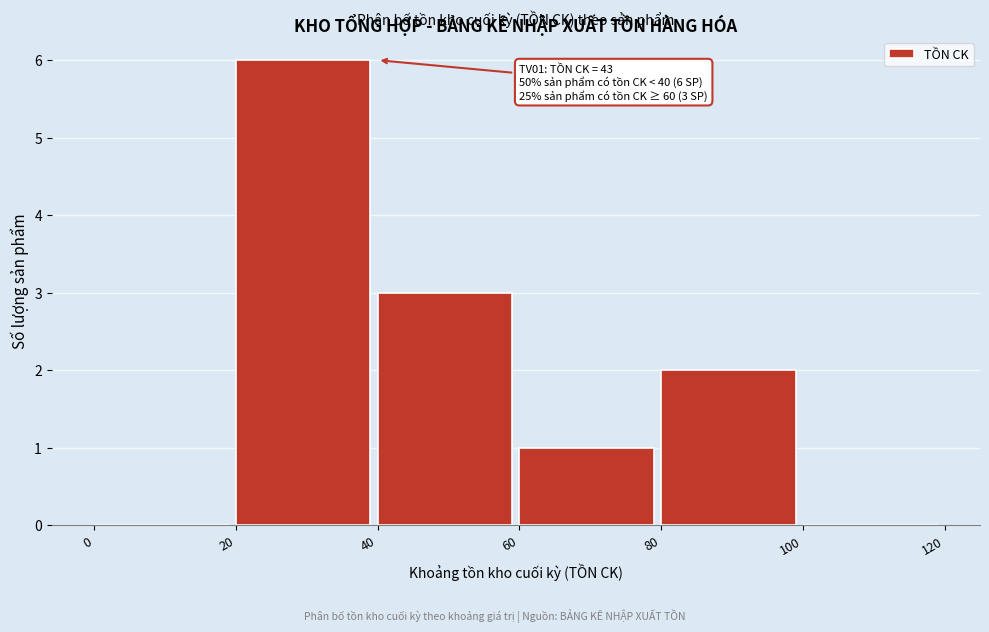

Over which range of the x-axis is the bar tallest?

20 to 40